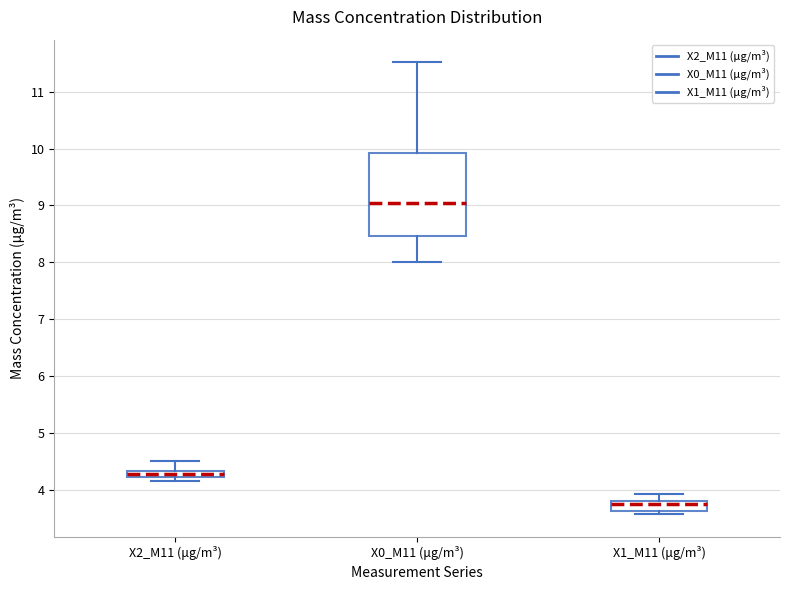

Which box has the lowest median line?

X1_M11 (μg/m³)